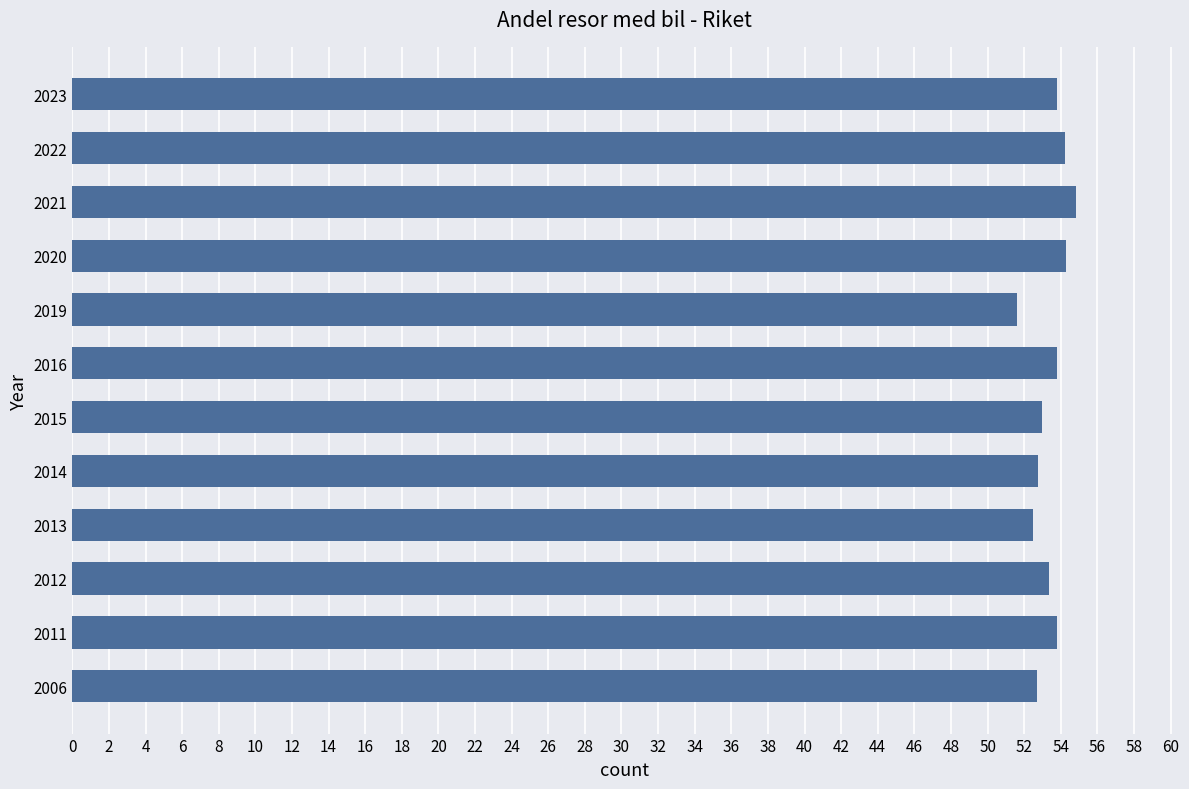

What is the change in value from 2012 to 2021?

+1.5